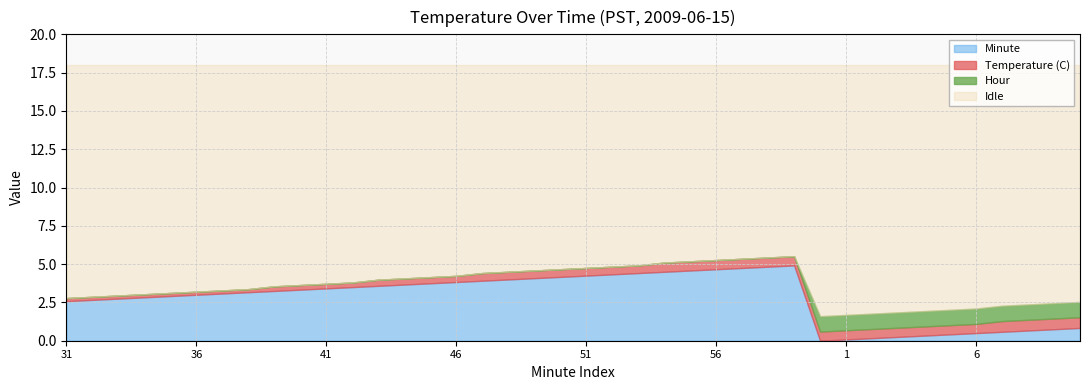

What are all the series names shown in the legend?

Minute, Temperature (C), Hour, Idle